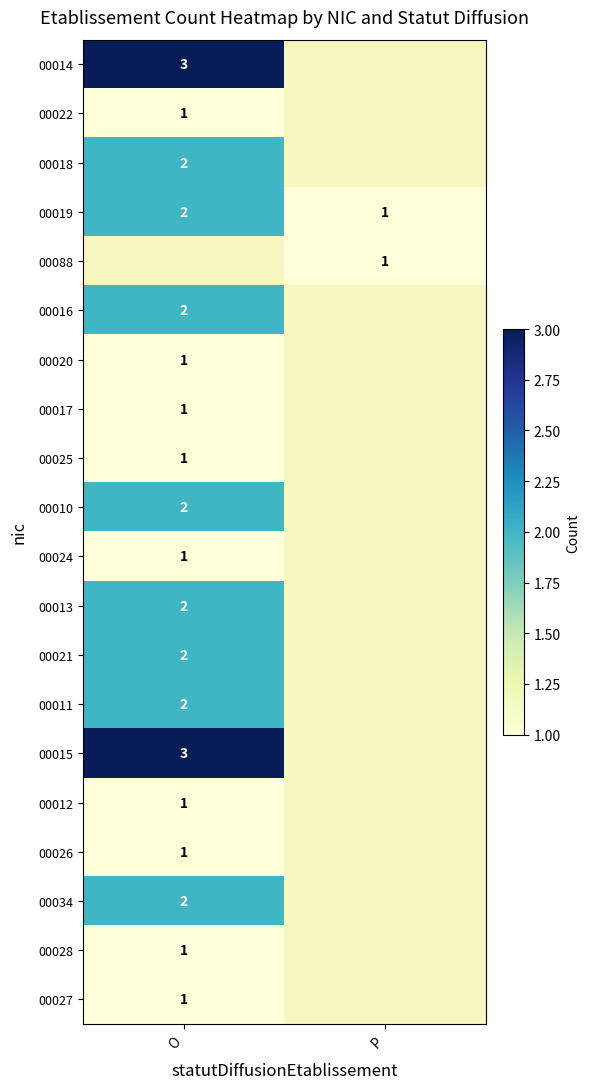

Where is 00019 nearest to the value 1?

P